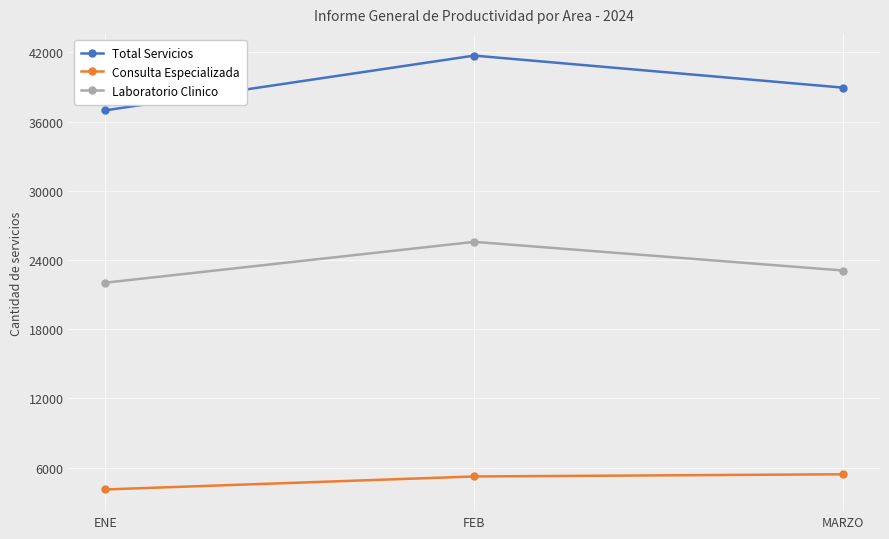

Read the Total Servicios value at MARZO, to the nearest 10.

38940